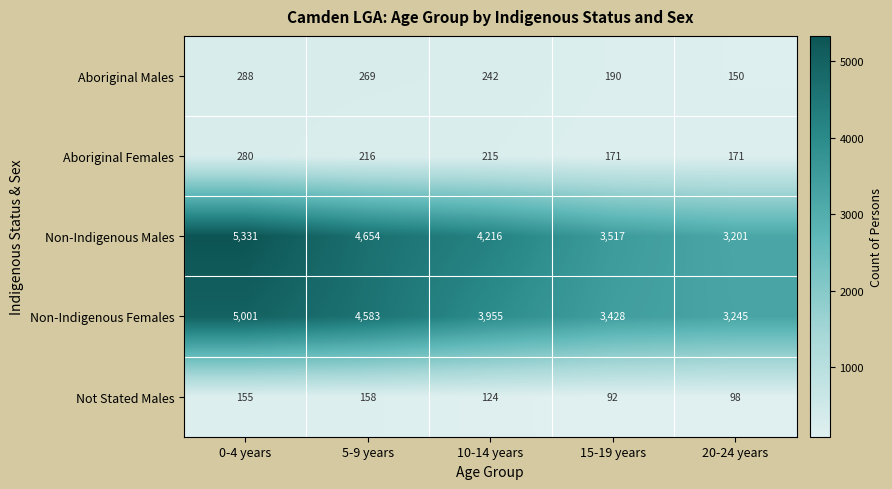

How many Aboriginal Males values are between 190 and 269?

3